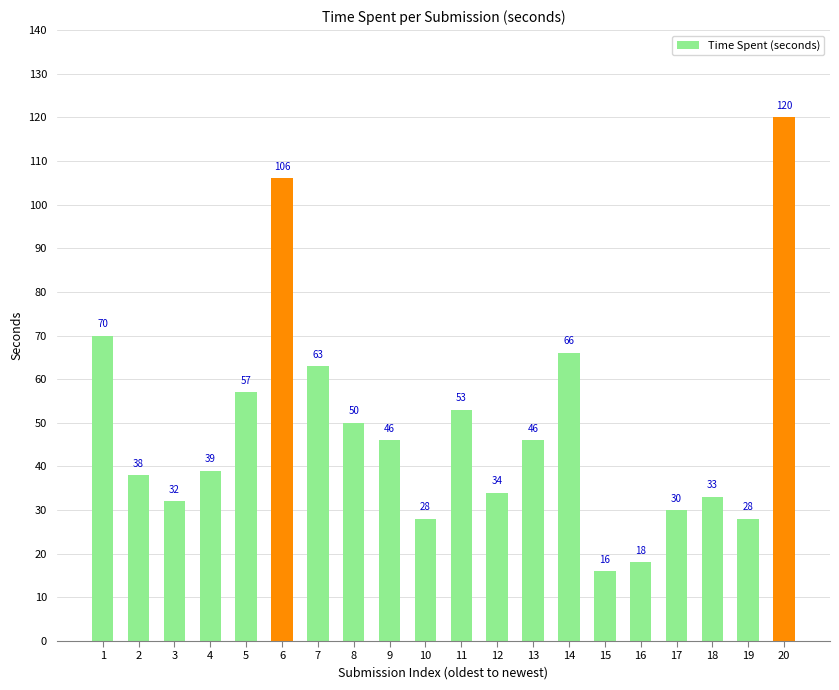

Where does the data first go above 46?

1